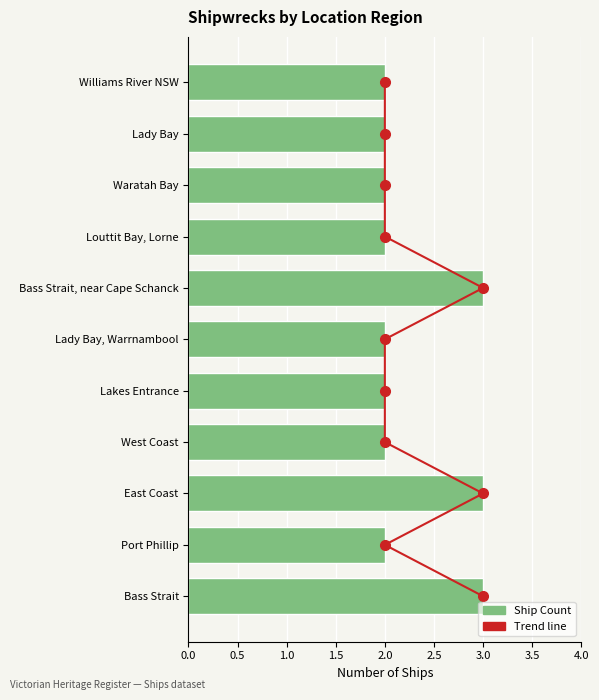

List the series in order of their overall mean, lowest first.

Ship Count, Trend